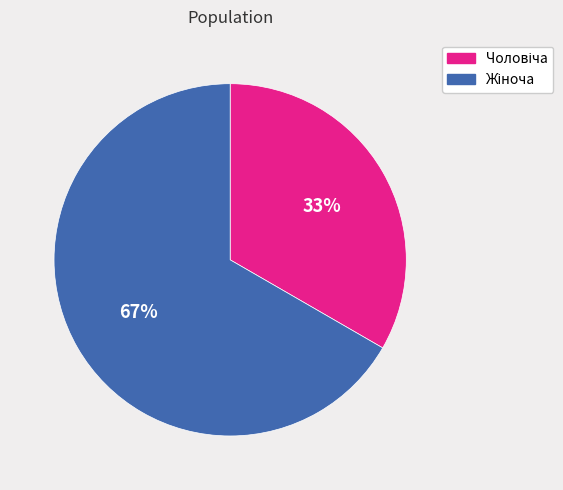

Is there any slice that represents more than half of the pie?

Yes